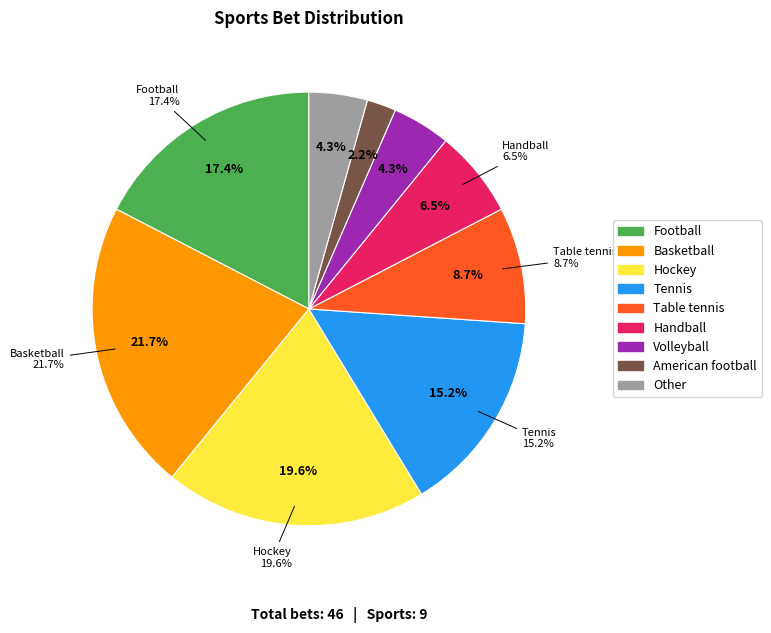

Count the number of slices in the pie.

9